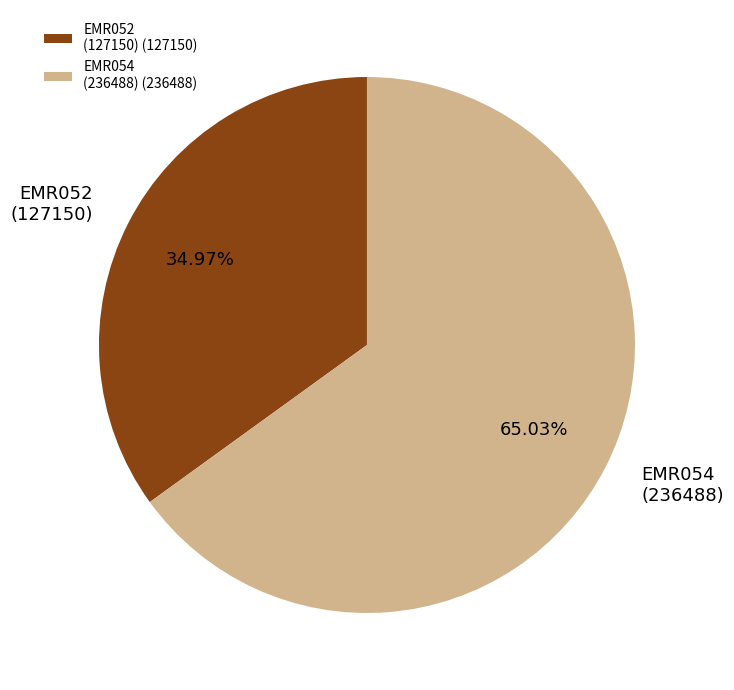

Do EMR054 (236488) and EMR052 (127150) together represent more than half of the pie?

Yes